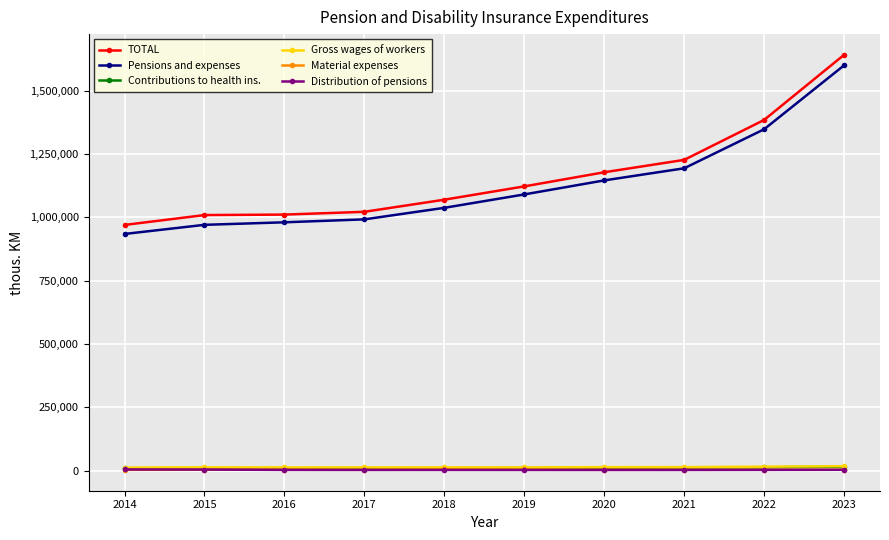

What is the difference between the second highest and second lowest values in the TOTAL series?

375355